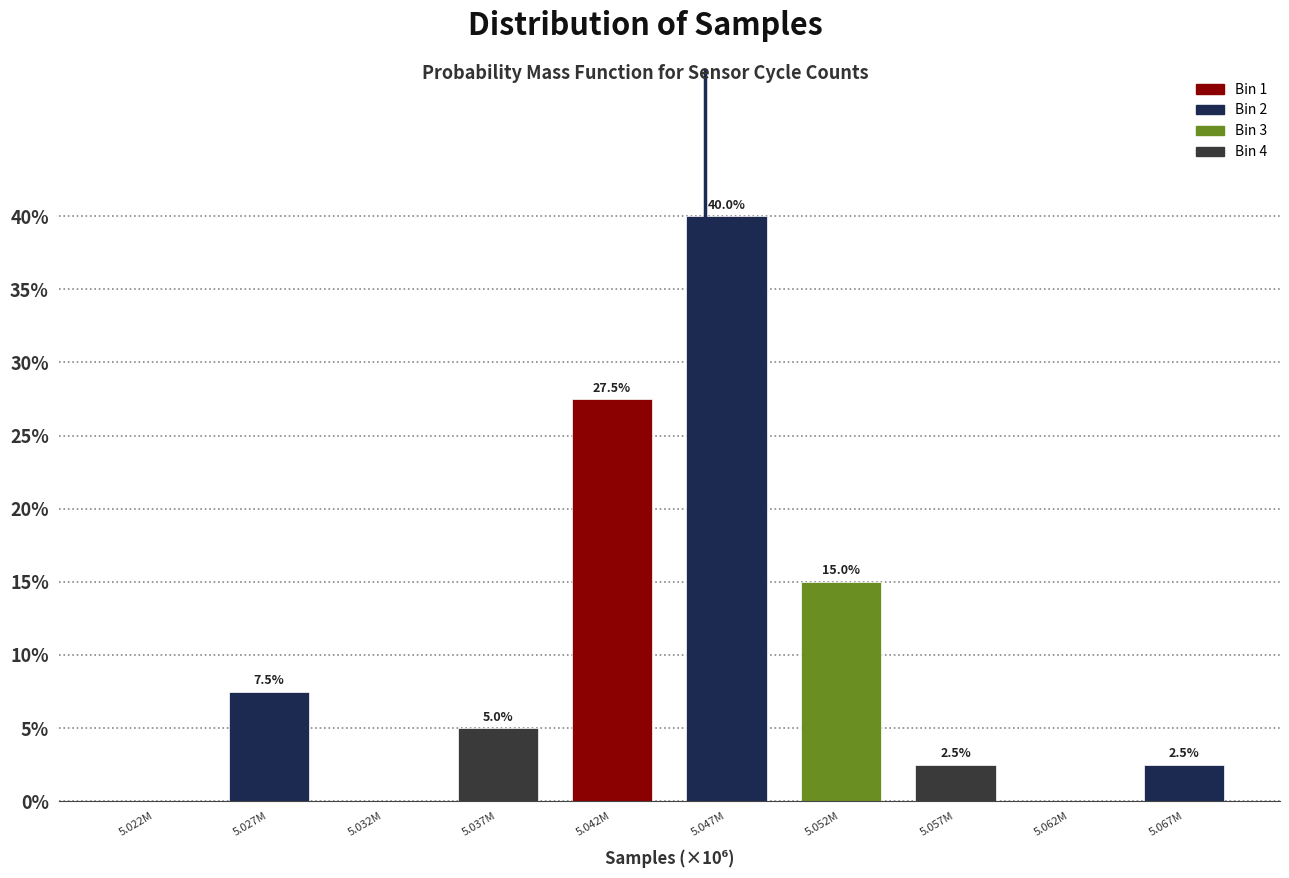

Reading left to right, list all the values displayed in this chart.

5.022M=0.0	5.027M=7.5	5.032M=0.0	5.037M=5.0	5.042M=27.5	5.047M=40.0	5.052M=15.0	5.057M=2.5	5.062M=0.0	5.067M=2.5